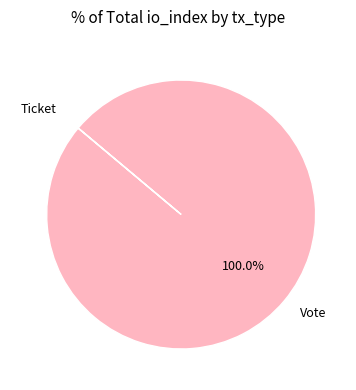

Is there a majority slice in this chart?

Yes